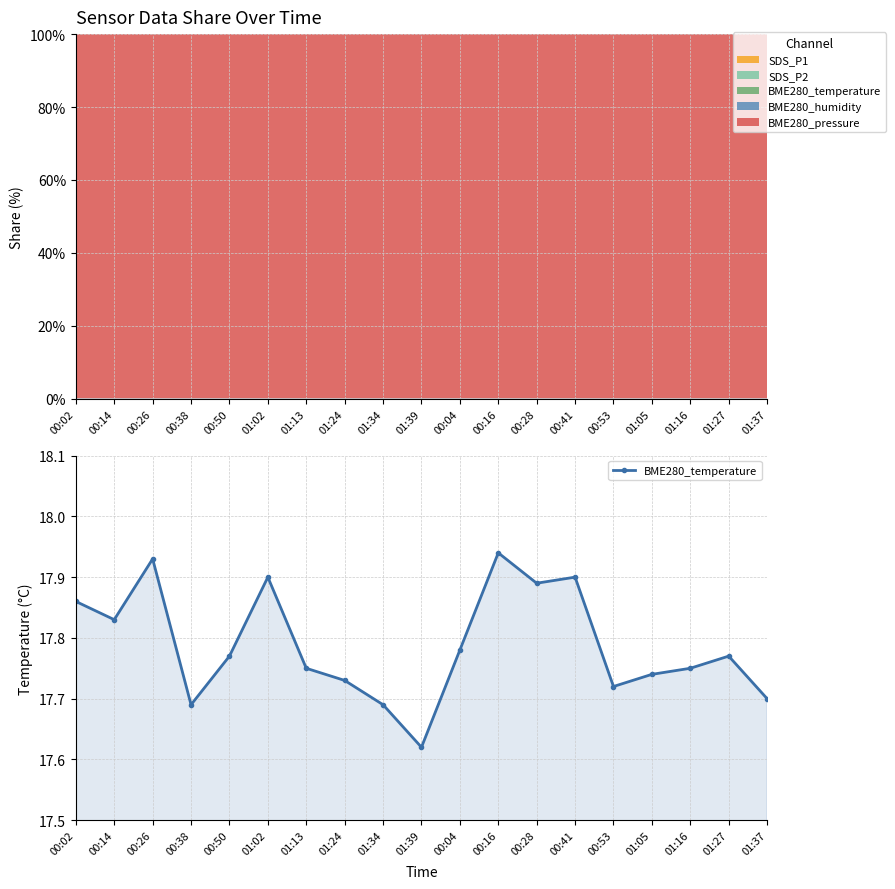

Approximately how many times larger is the value at 00:50 compared to 01:27?

1.0